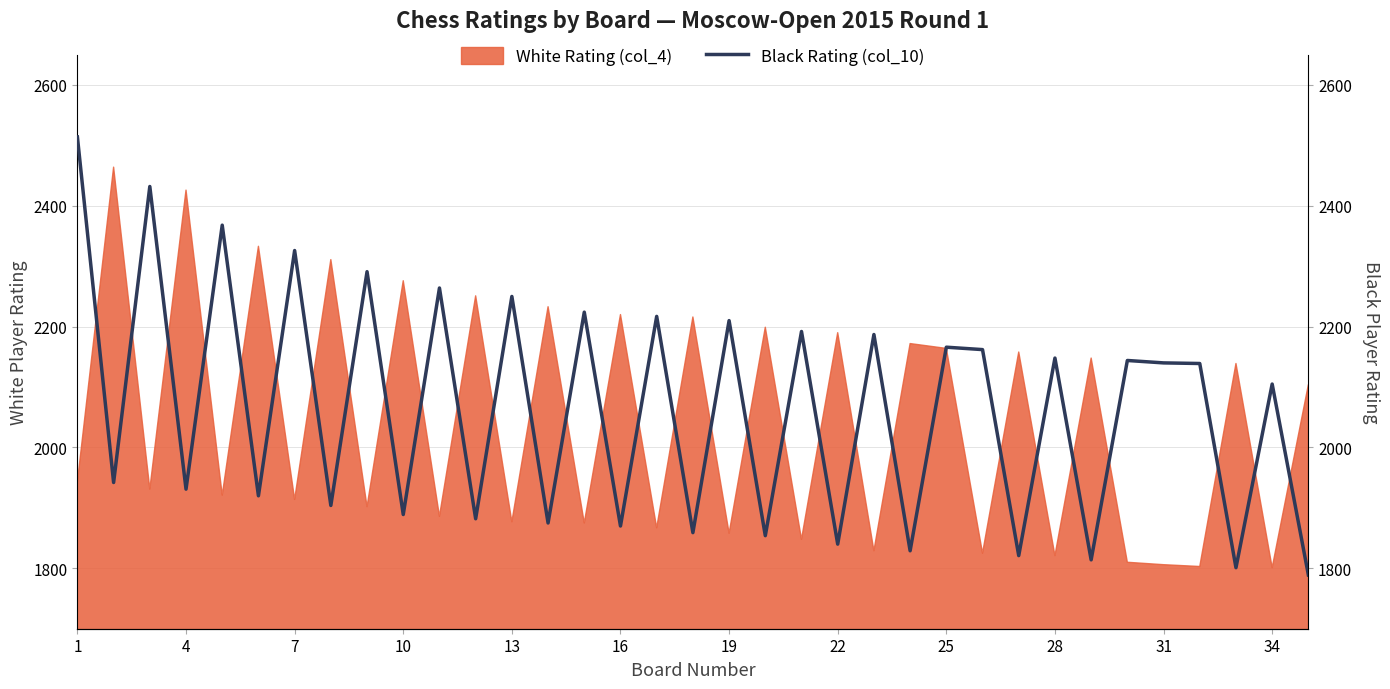

What is the average value?

2066